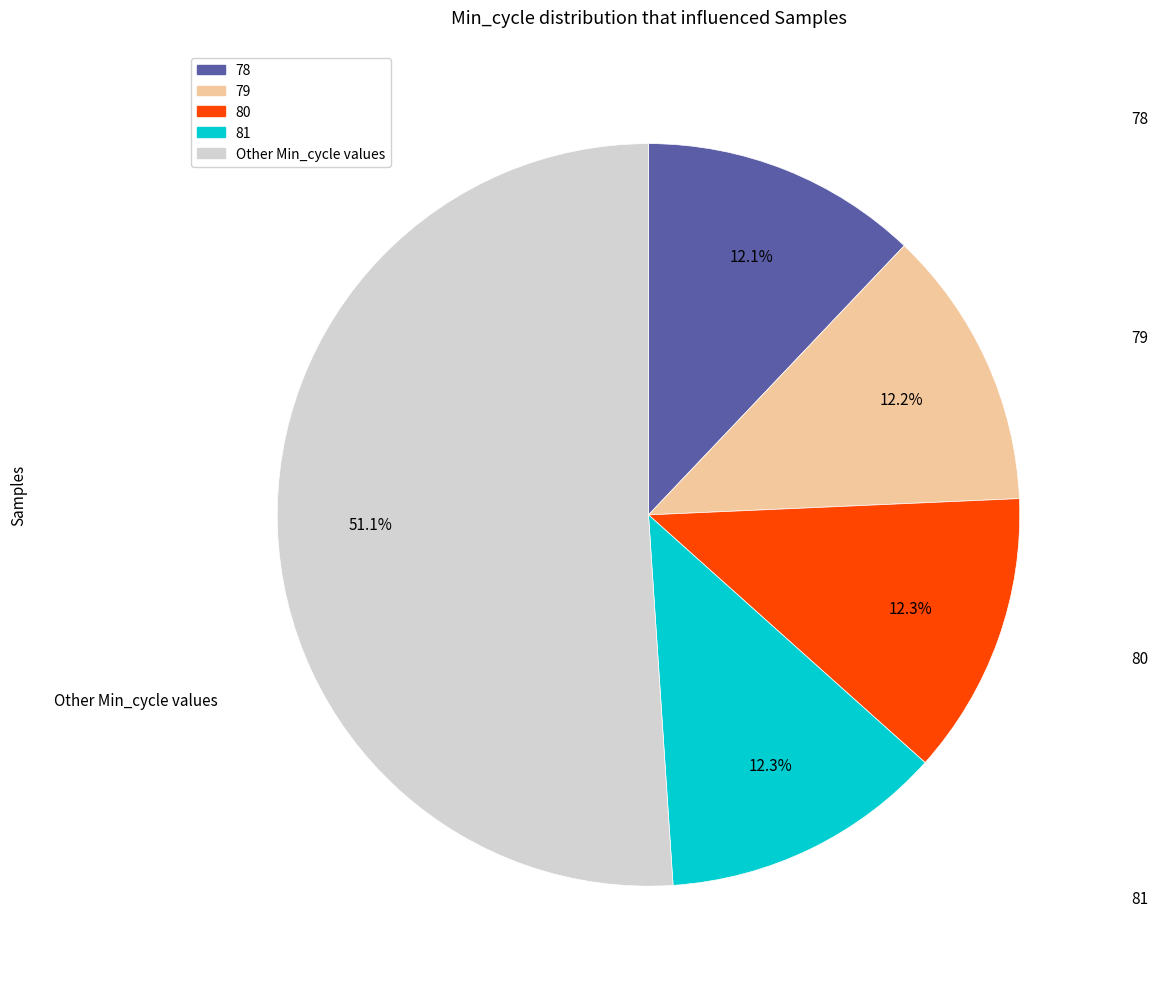

Is there a majority slice in this chart?

Yes